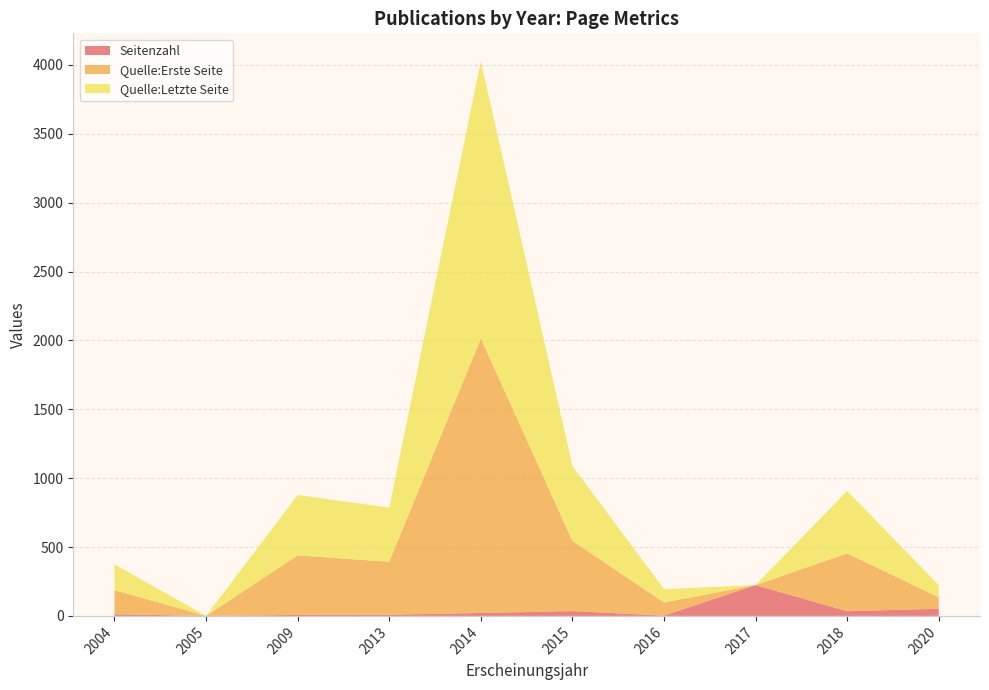

At which category is the sum across all series the highest?

2014